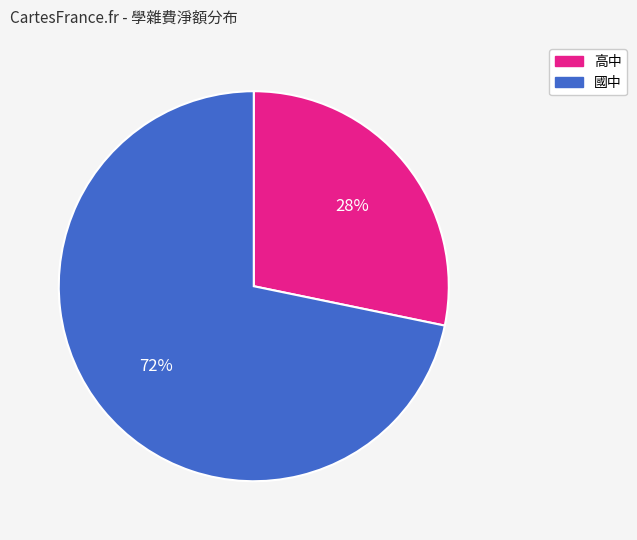

Combined, do 高中 and 國中 account for over 50%?

Yes